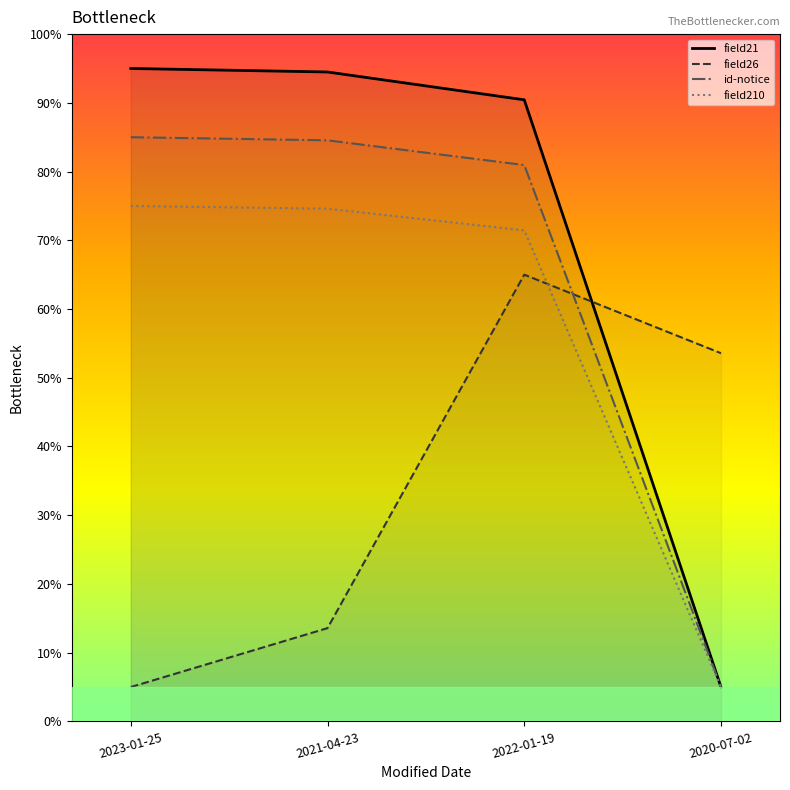

What is the approximate value of field210 at 2020-07-02?

5.0